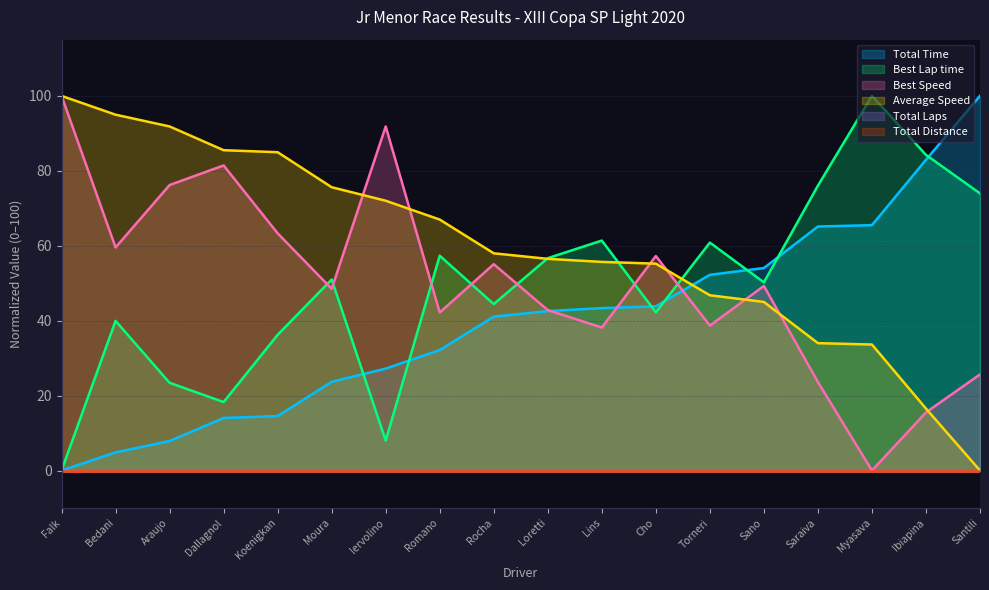

Which series has the widest spread of values?

Total Time